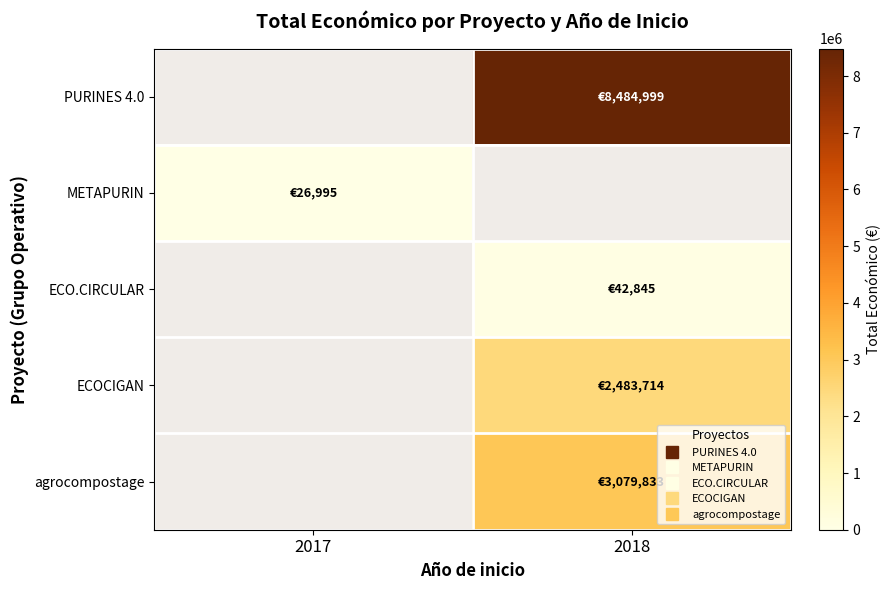

What is the greatest value displayed?

8484999.0